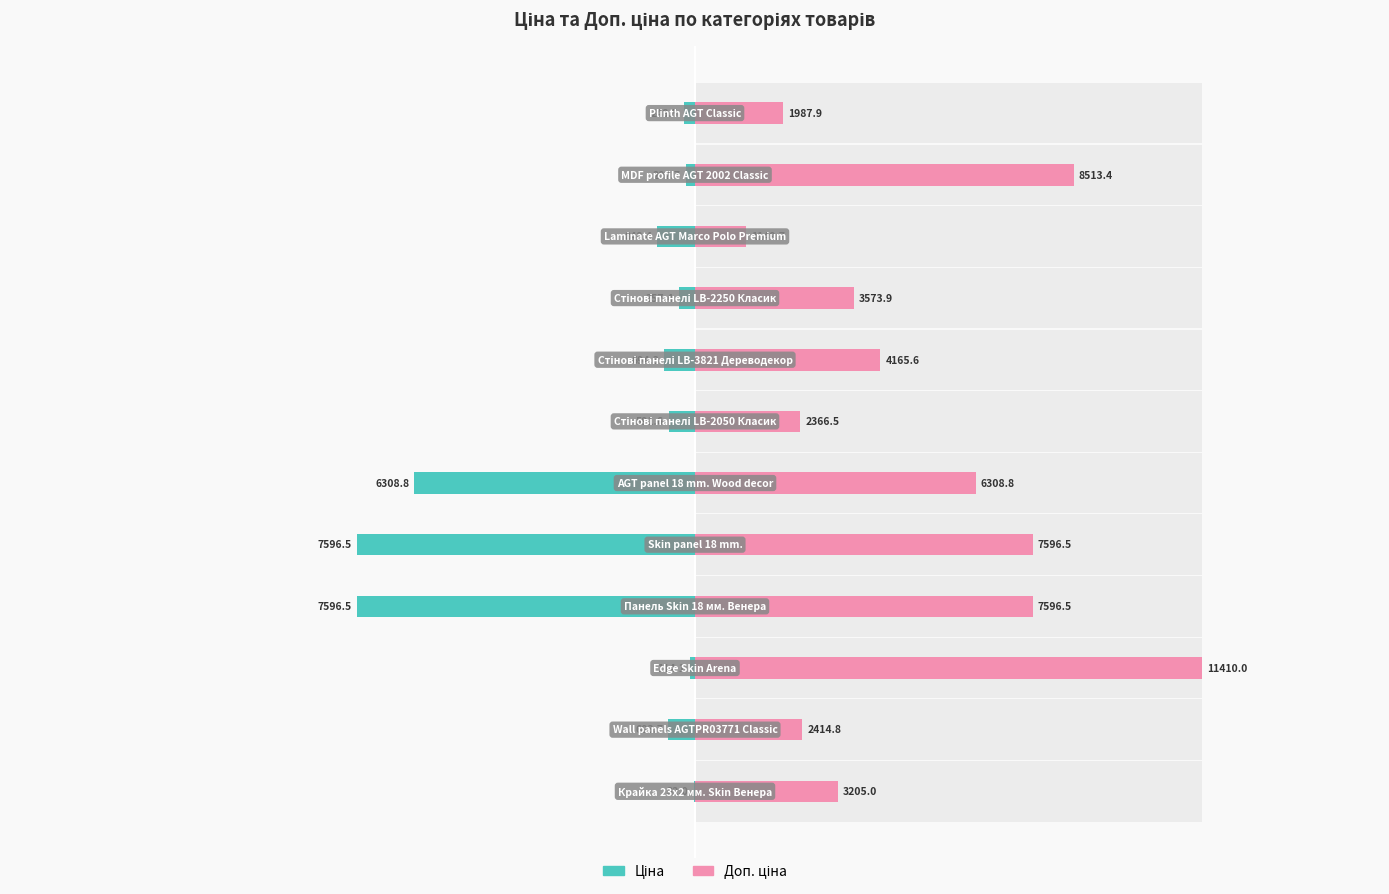

What is the approximate value of Доп. ціна at 4?

7596.5